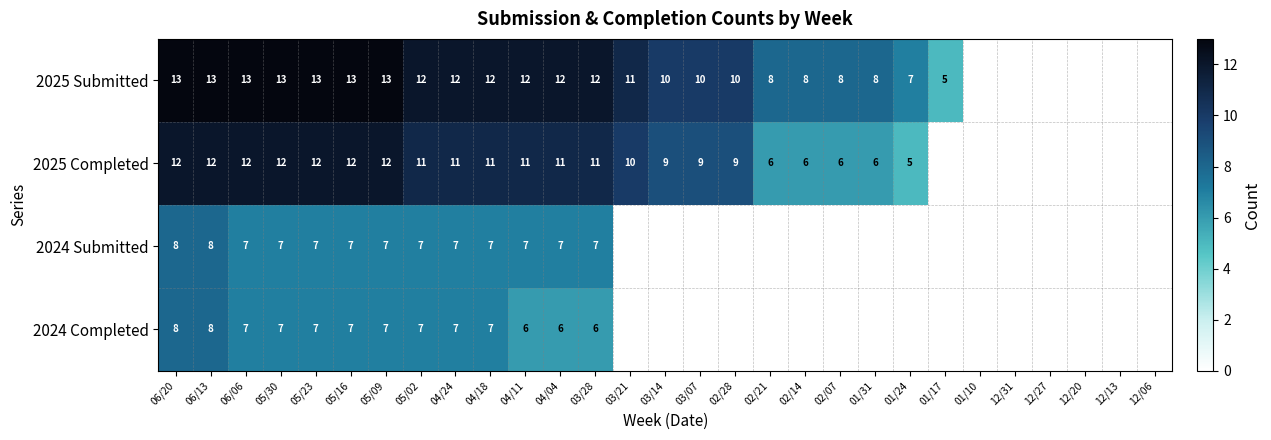

Is the value of 2025 Completed at 04/11 greater than the value of 2024 Completed at 04/18?

Yes